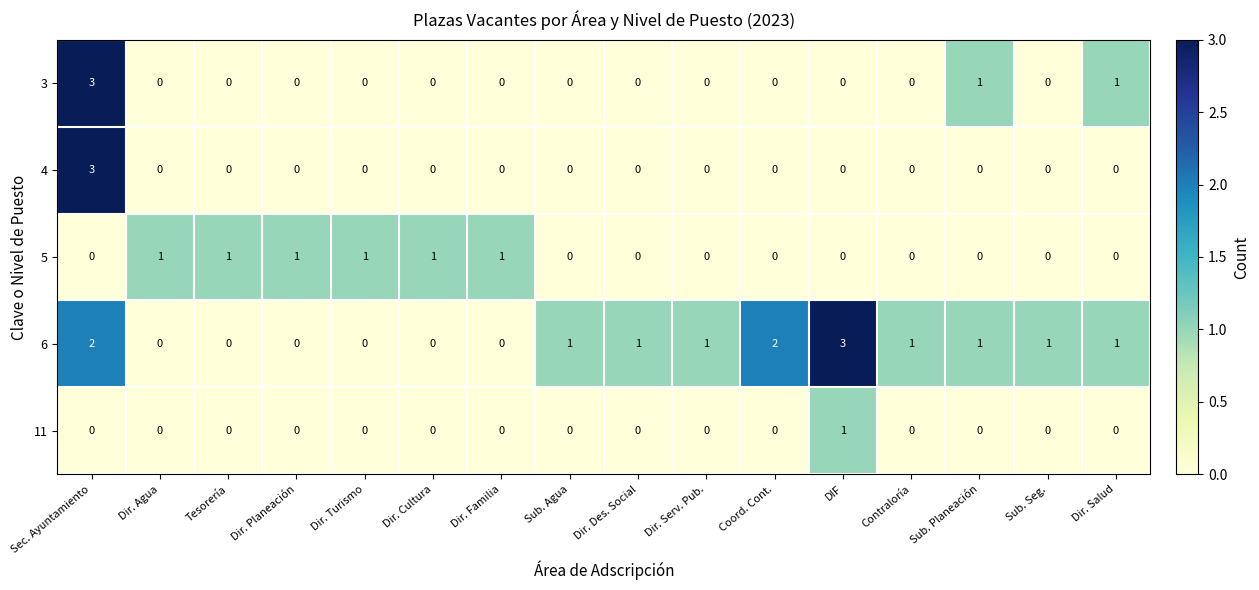

How many categories are shown in the chart?

16